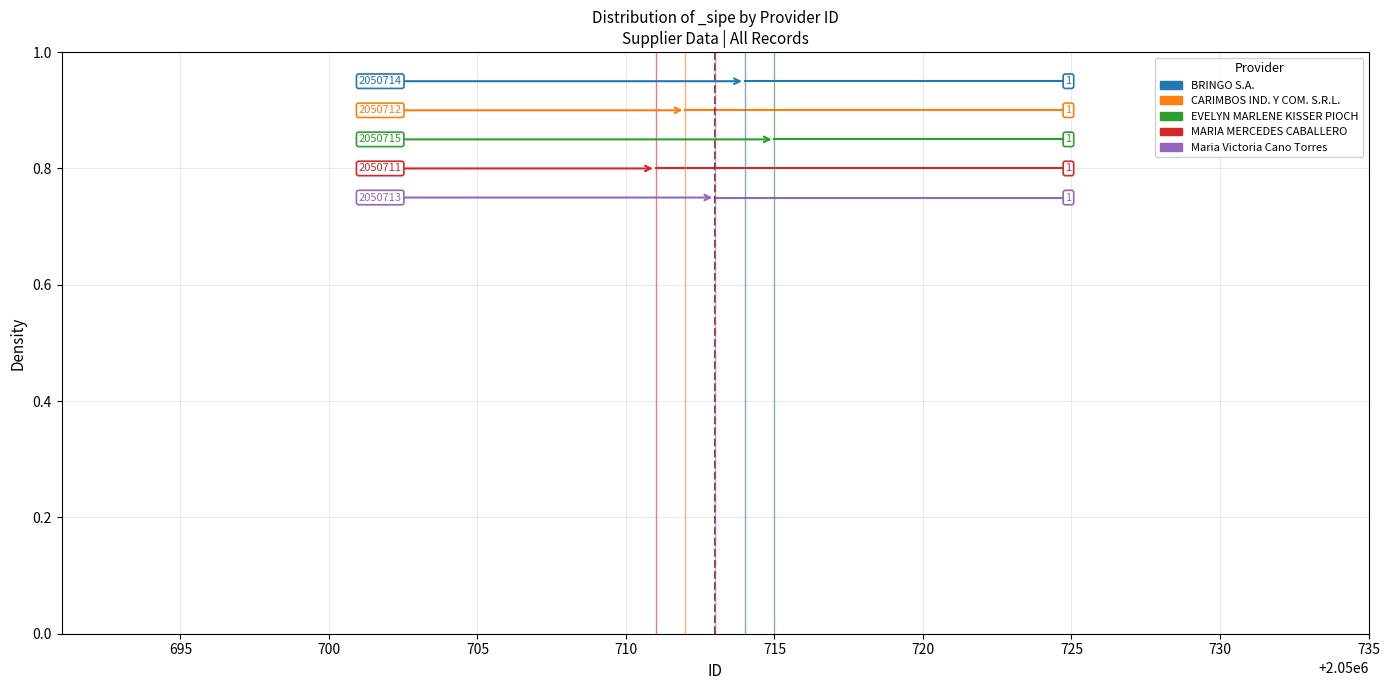

Rank the series at 725 from highest to lowest value.

BRINGO S.A., CARIMBOS IND. Y COM. S.R.L., EVELYN MARLENE KISSER PIOCH, MARIA MERCEDES CABALLERO, Maria Victoria Cano Torres